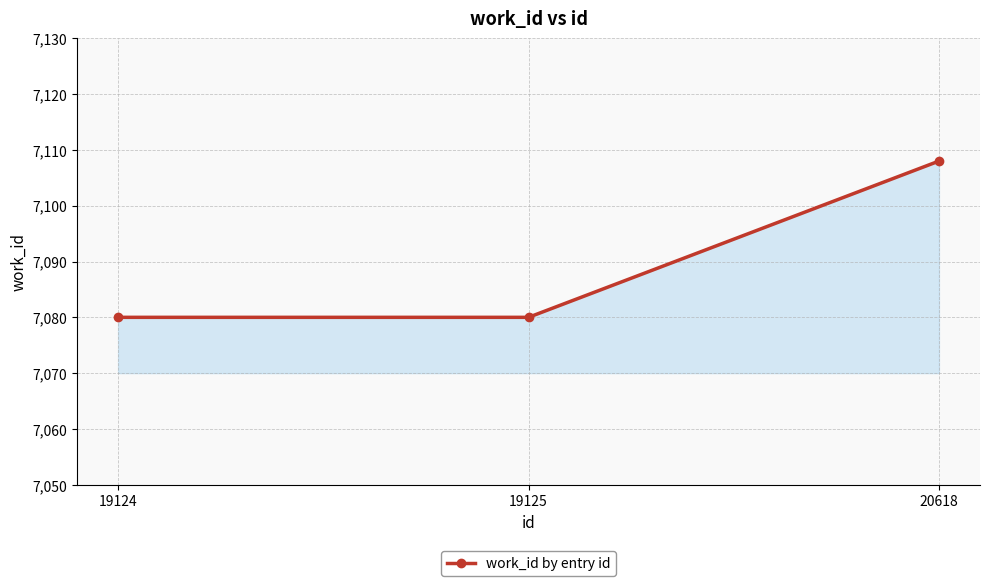

What is the sum of the values at 20618 and 19124?

14188